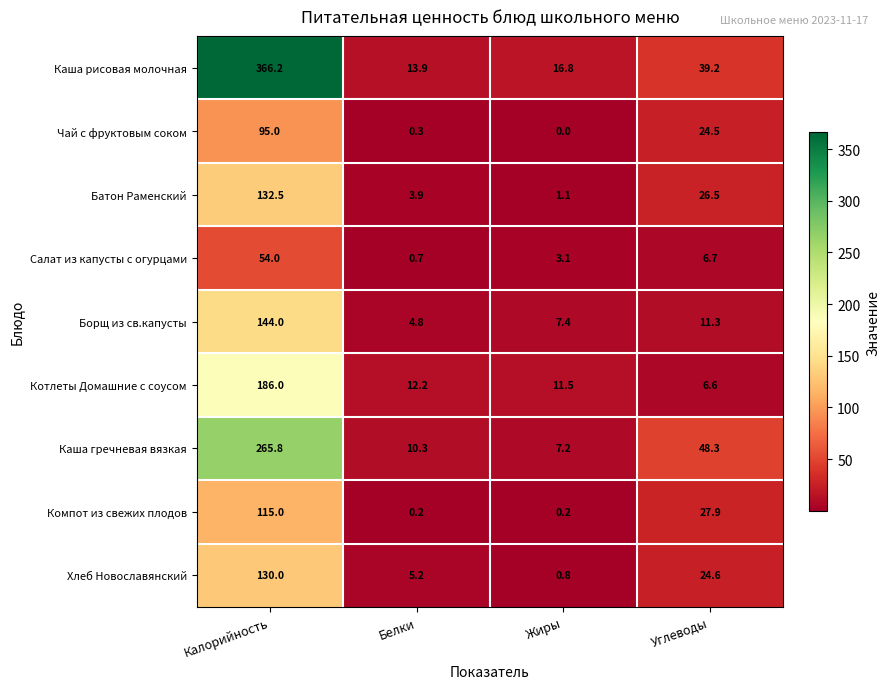

Rank the series by their maximum value, from highest to lowest.

Каша рисовая молочная, Каша гречневая вязкая, Котлеты Домашние с соусом, Борщ из св.капусты, Батон Раменский, Хлеб Новославянский, Компот из свежих плодов, Чай с фруктовым соком, Салат из капусты с огурцами